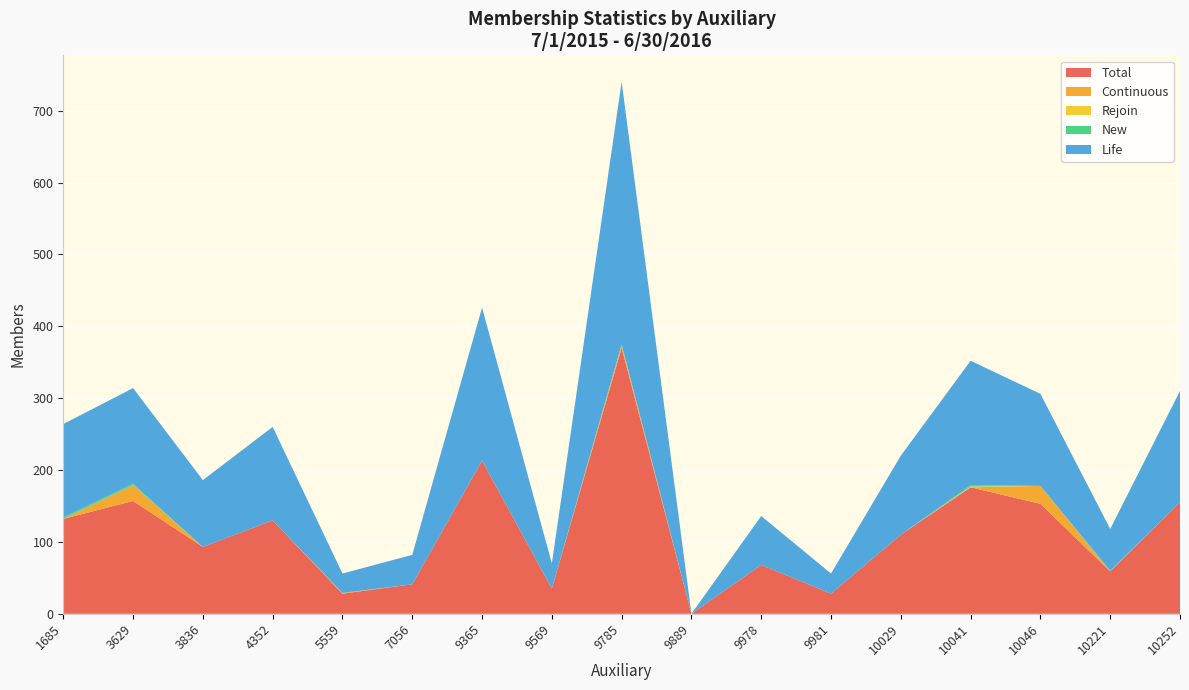

The Total series shows 101 at 3629. True or false?

False